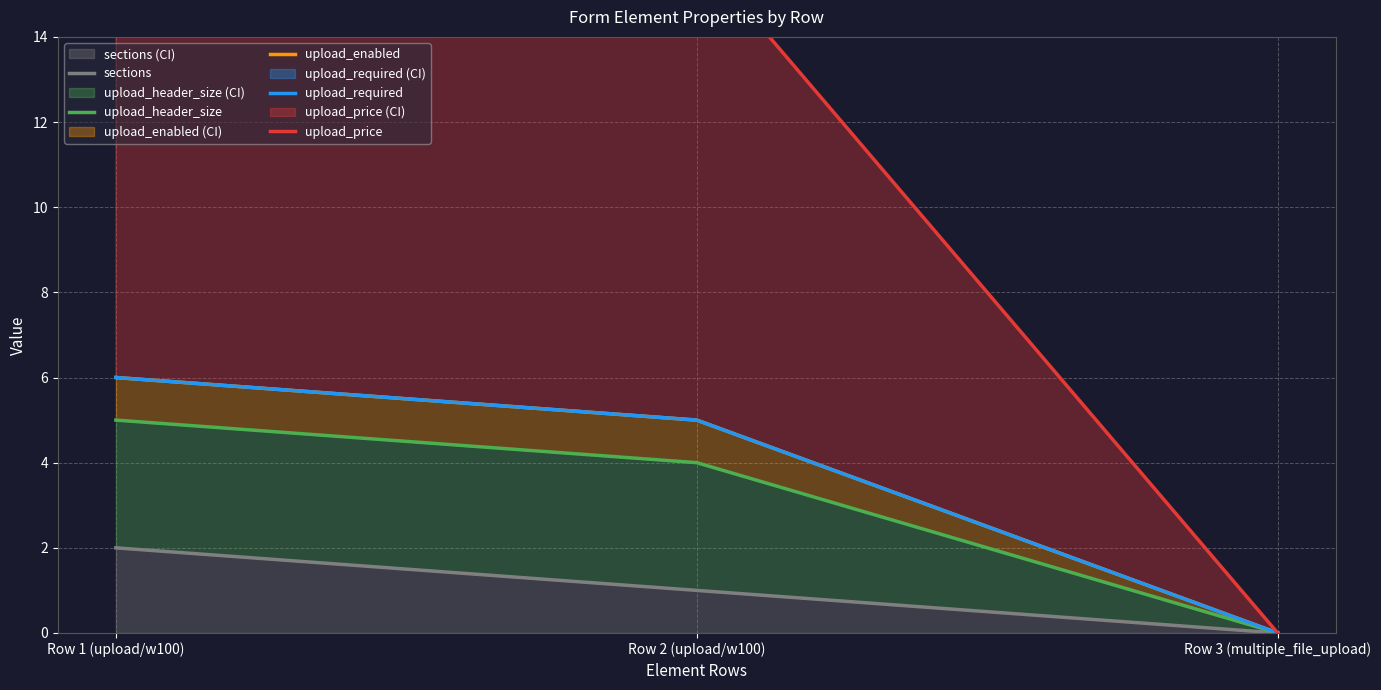

What is the label of the 3rd point from the right?

Row 1 (upload/w100)